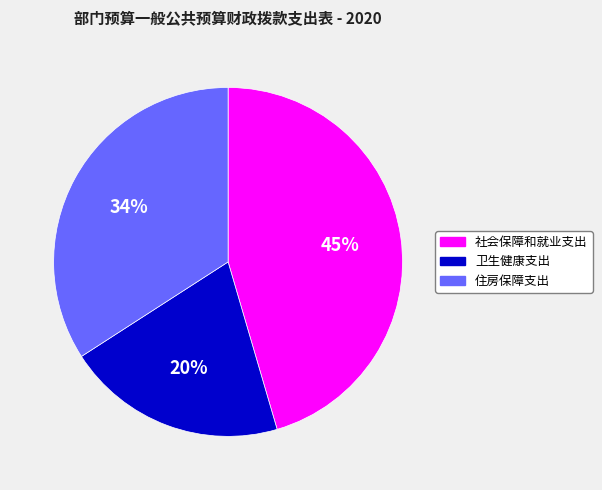

To the nearest percent, what is the difference between the largest and smallest slice percentages?

25%